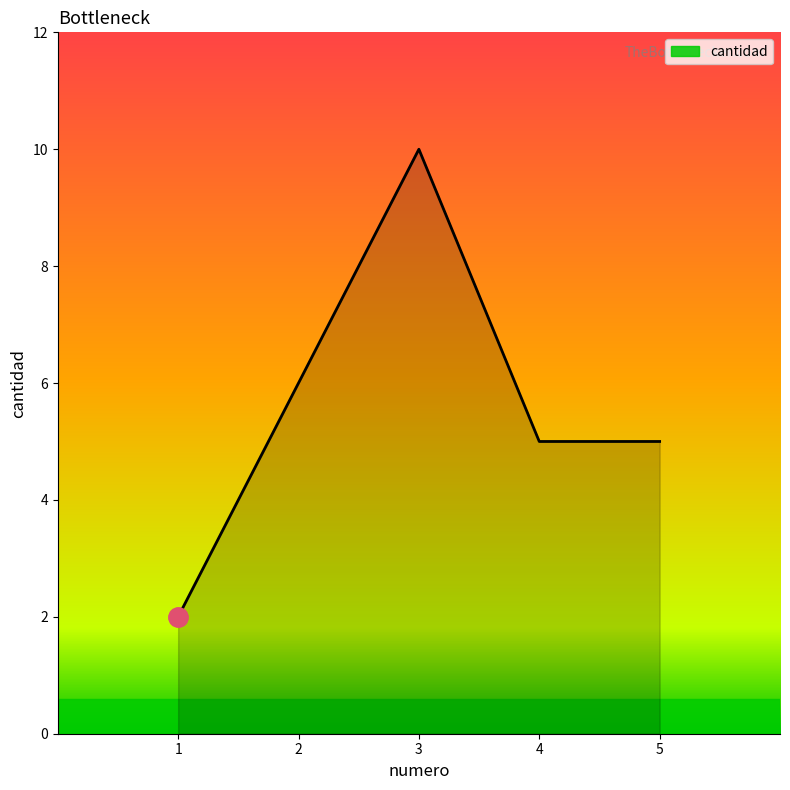

What is the difference between the second highest and minimum values?

4